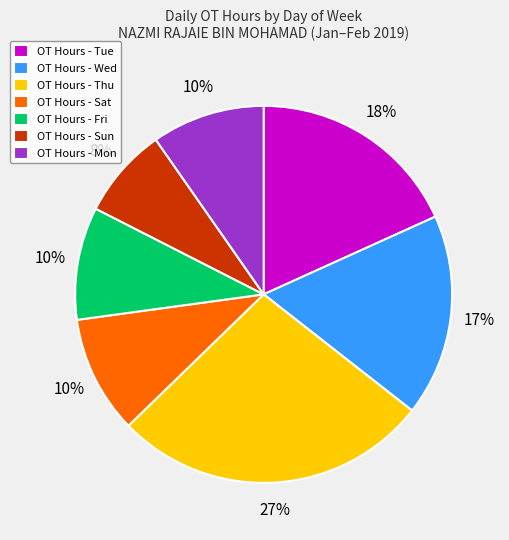

Do OT Hours - Thu and OT Hours - Mon together represent more than half of the pie?

No